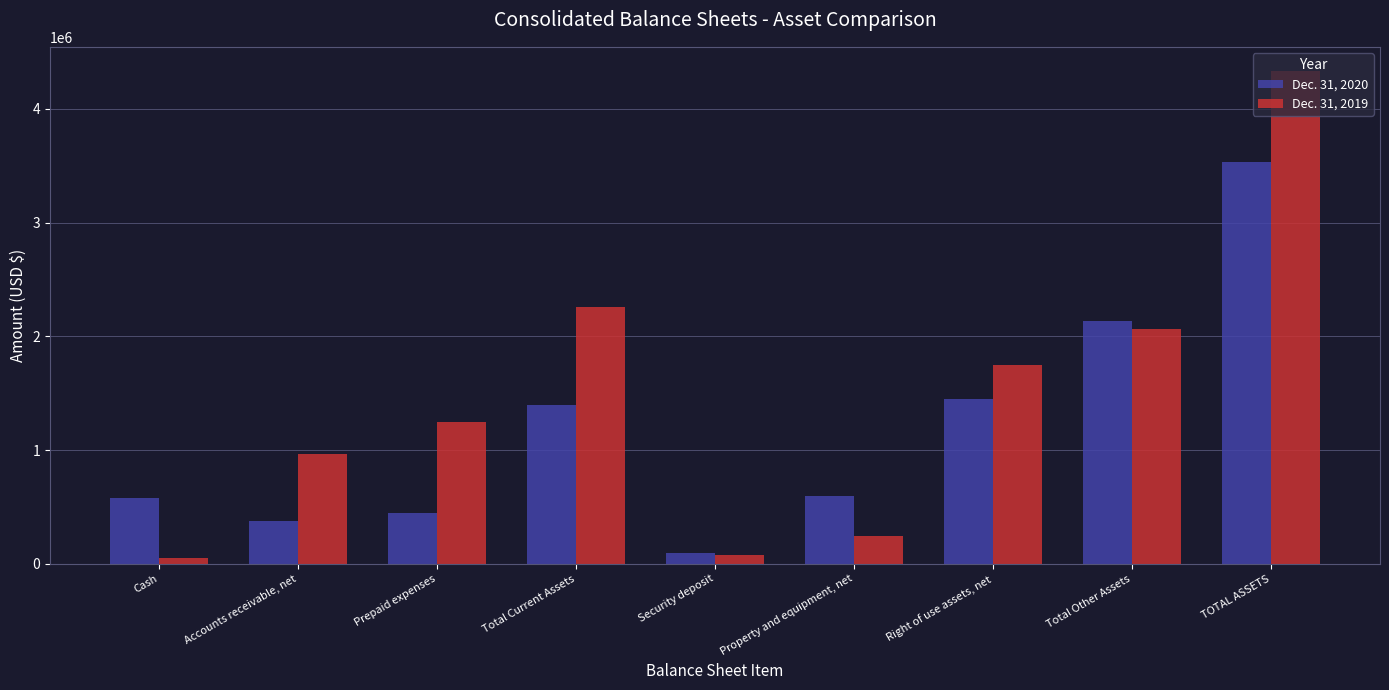

At Total Current Assets, list the series in order from smallest to largest.

Dec. 31, 2020, Dec. 31, 2019